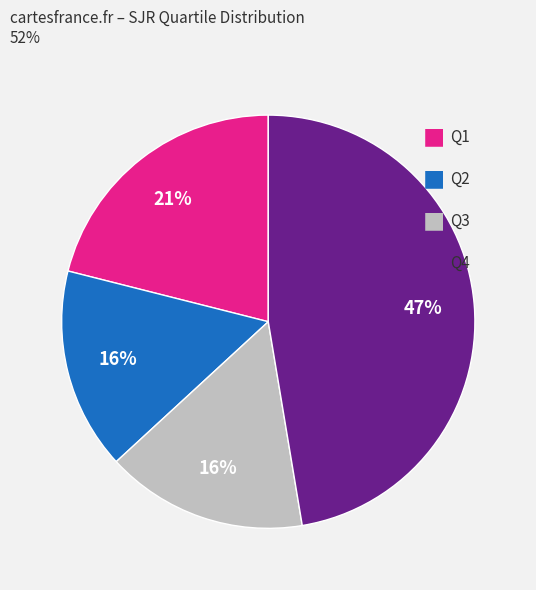

How many slices are in this pie chart?

4